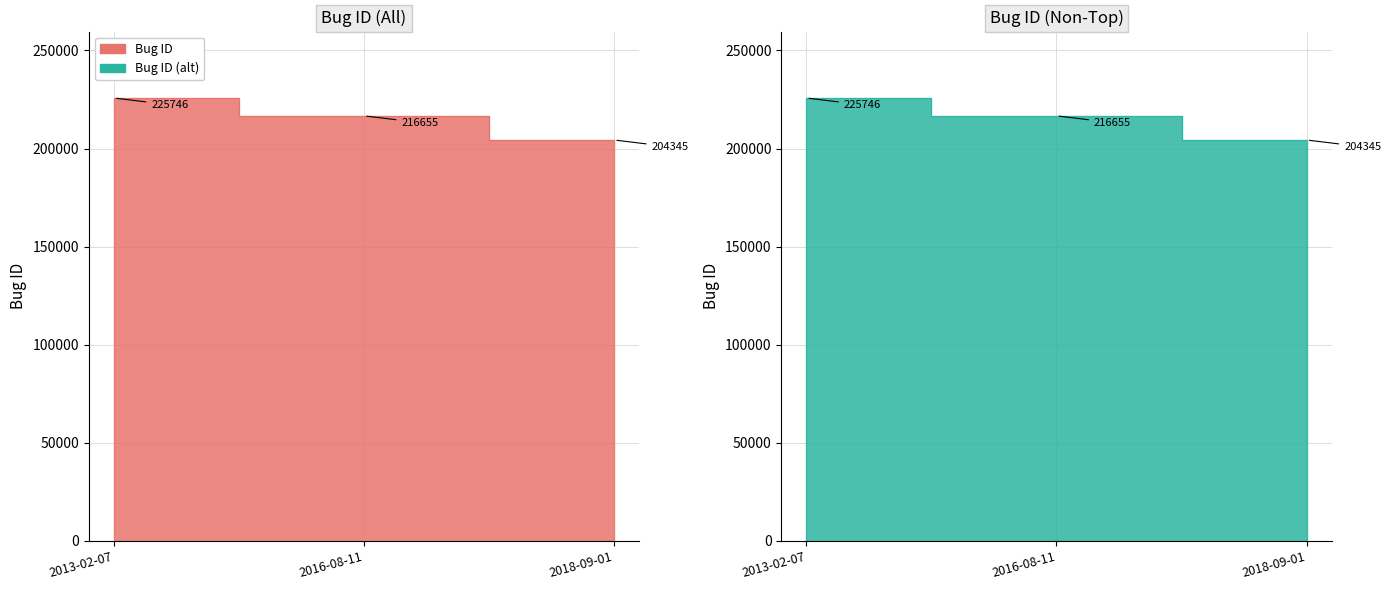

Rank the categories by value from lowest to highest.

2018-09-01, 2016-08-11, 2013-02-07